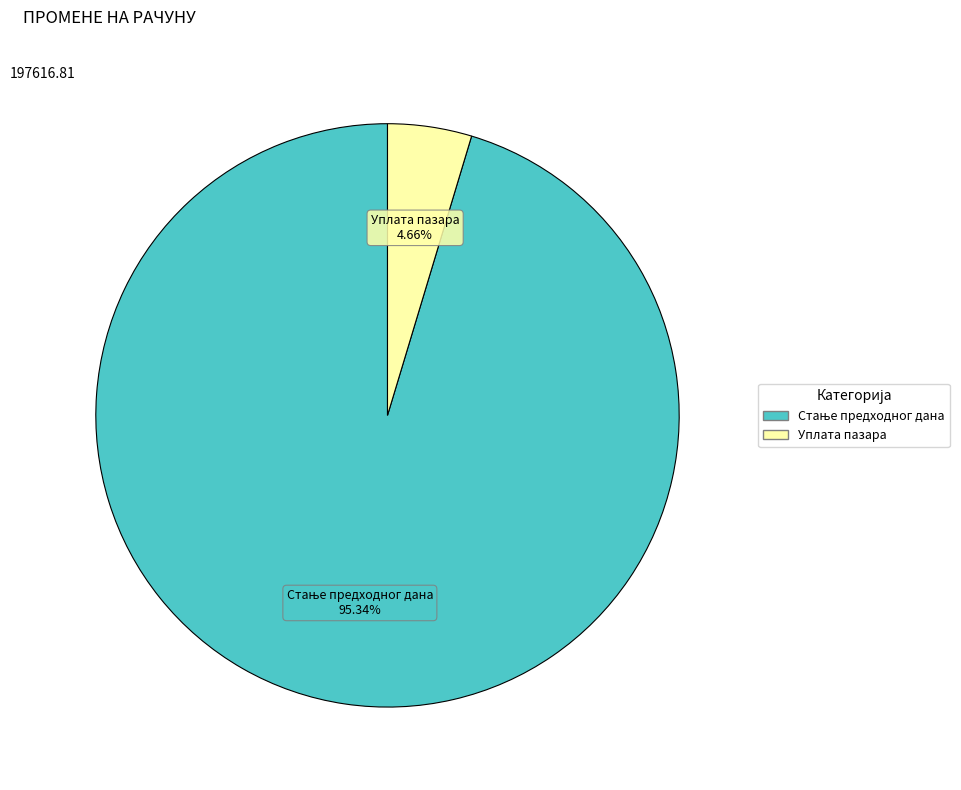

How many segments does this pie chart have?

2